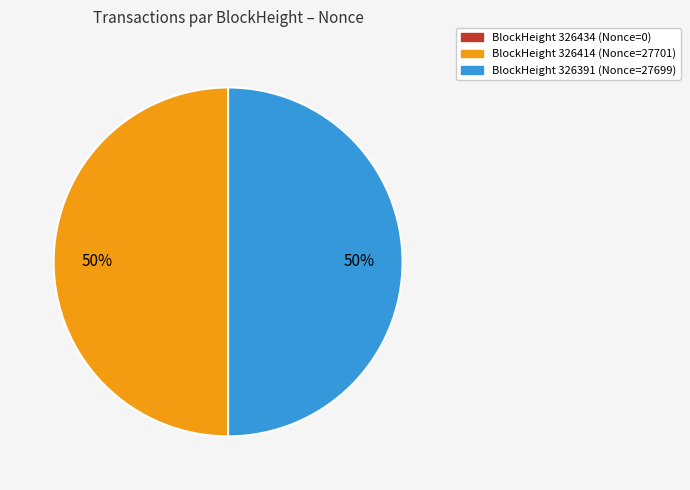

True or false: BlockHeight 326391 (Nonce=27699) accounts for 50% of the total.

True